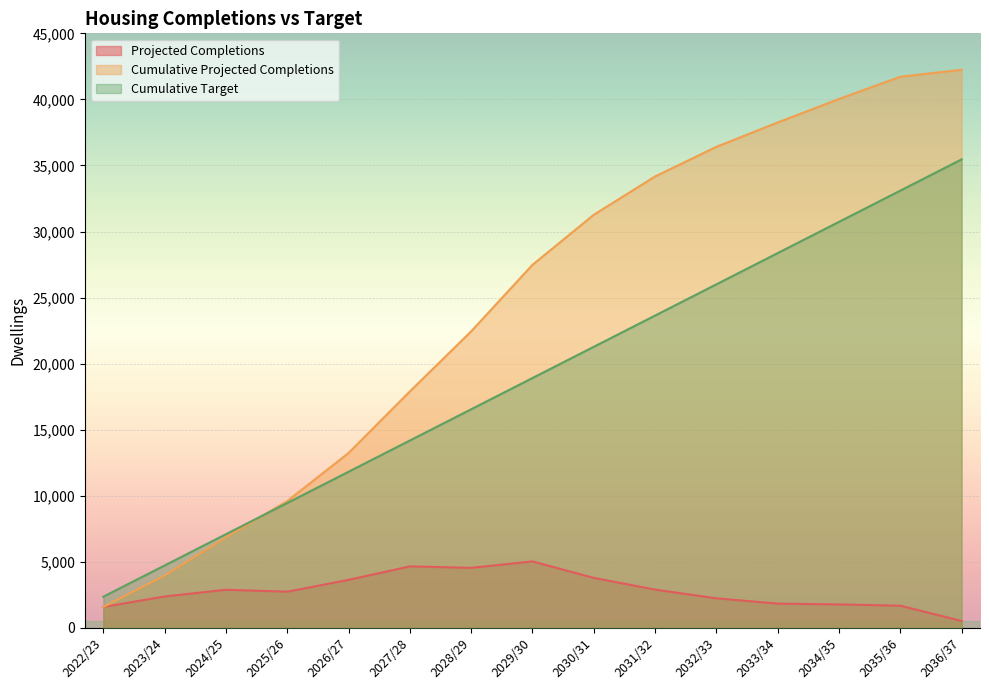

What is the sum of all Cumulative Projected Completions values?

367153